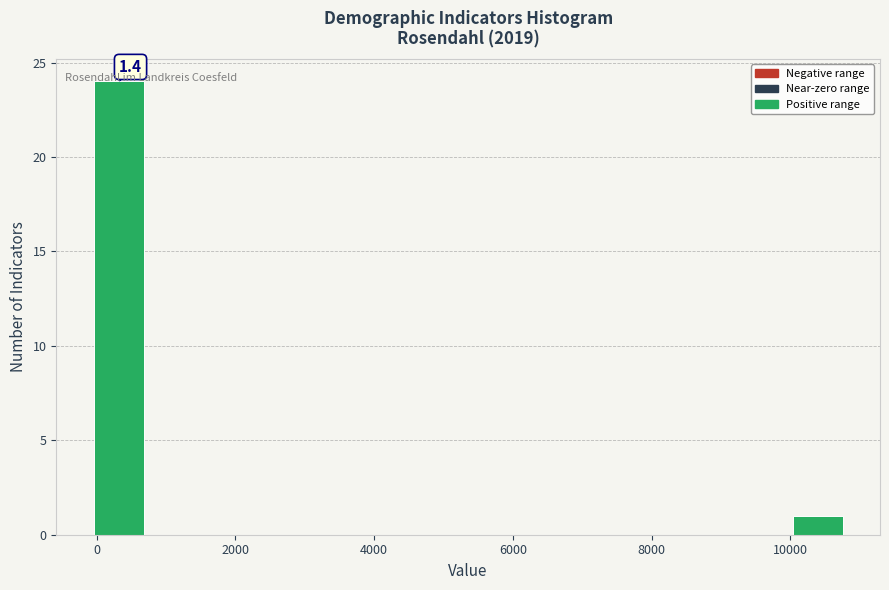

Around what value on the x-axis is the tallest bar? Give the approximate position of its centre, as read against the axis.

400